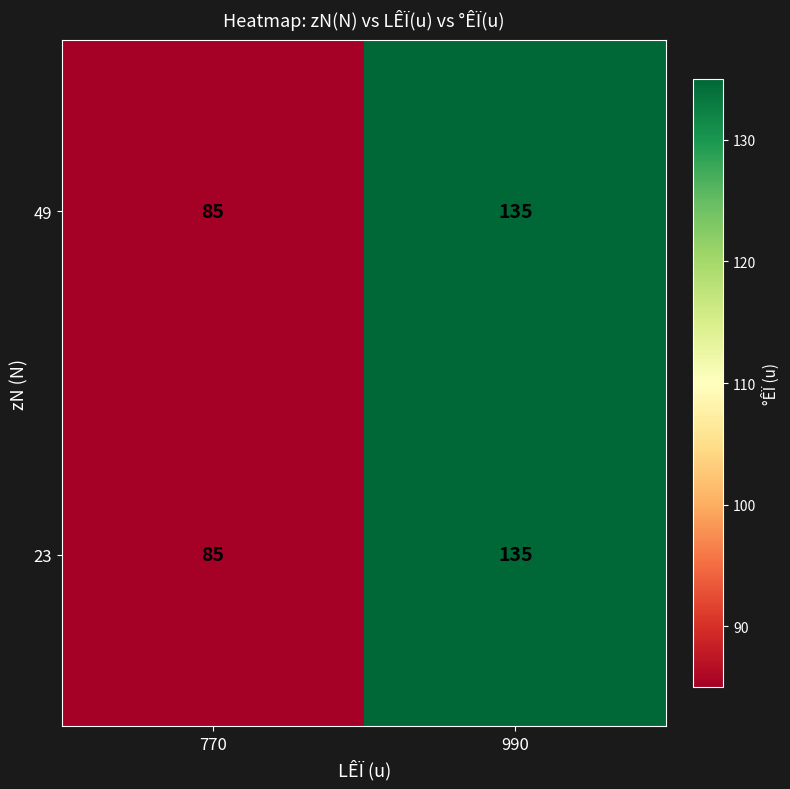

At which label is 23 closest to 110?

770